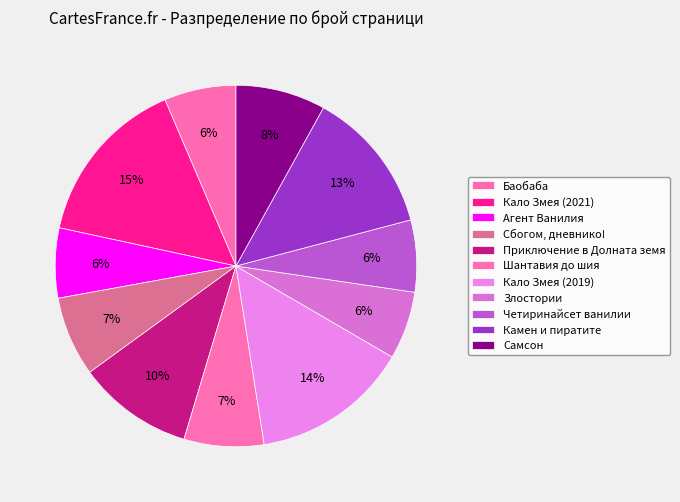

What percentage is NOT represented by Четиринайсет ванилии?

93.6%